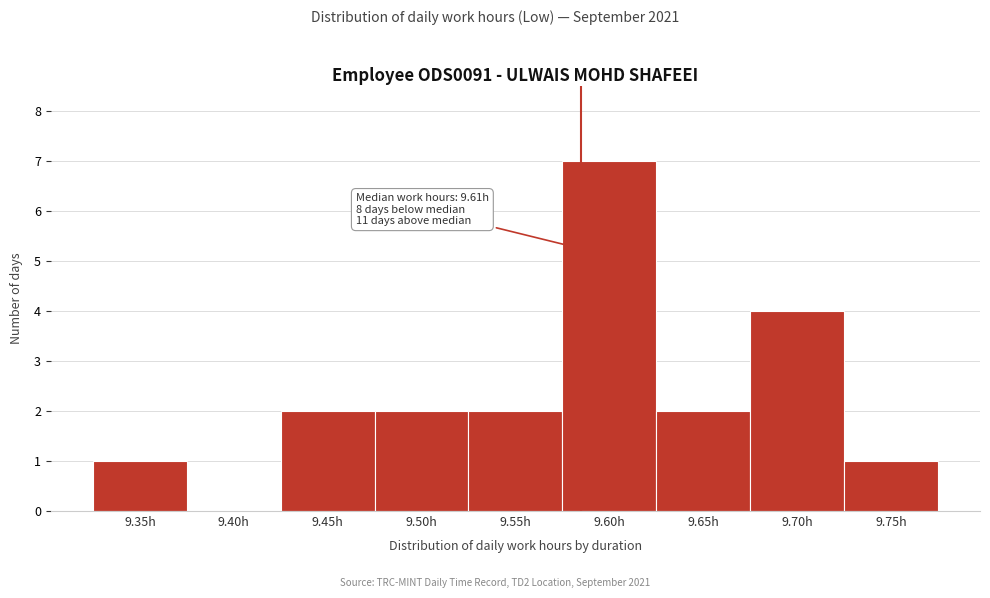

Reading left to right, extract all data points from this chart.

9.35h=1	9.40h=0	9.45h=2	9.50h=2	9.55h=2	9.60h=7	9.65h=2	9.70h=4	9.75h=1